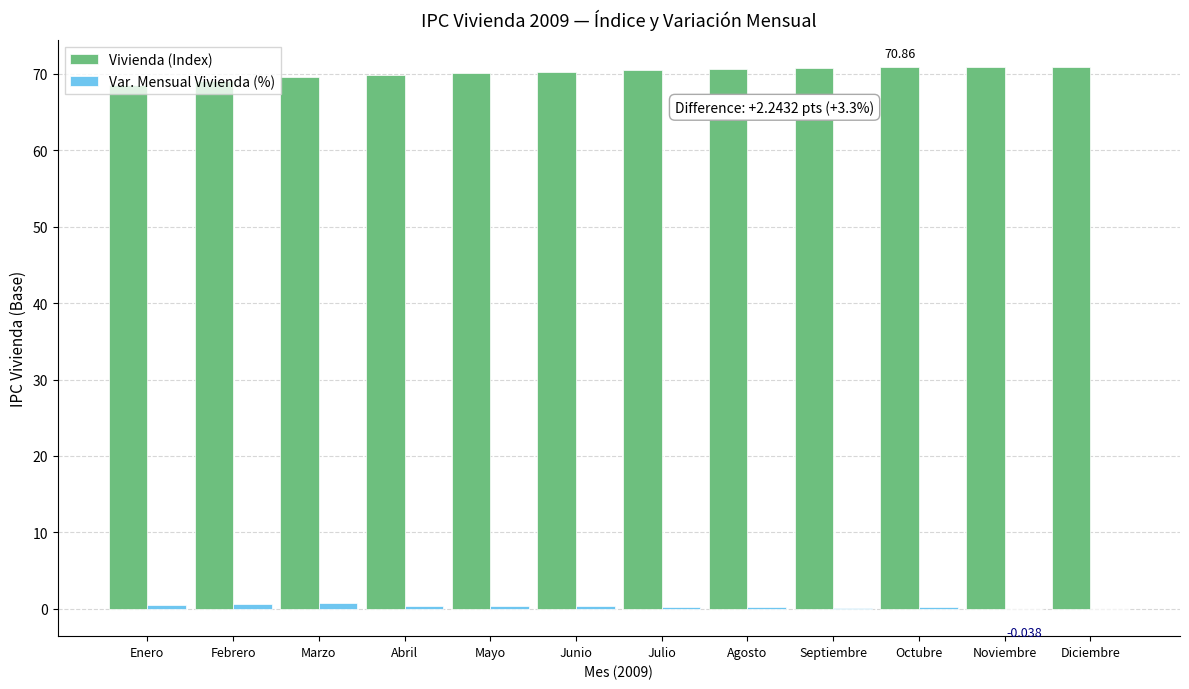

What is the highest value of the Vivienda (Index) series?

70.9